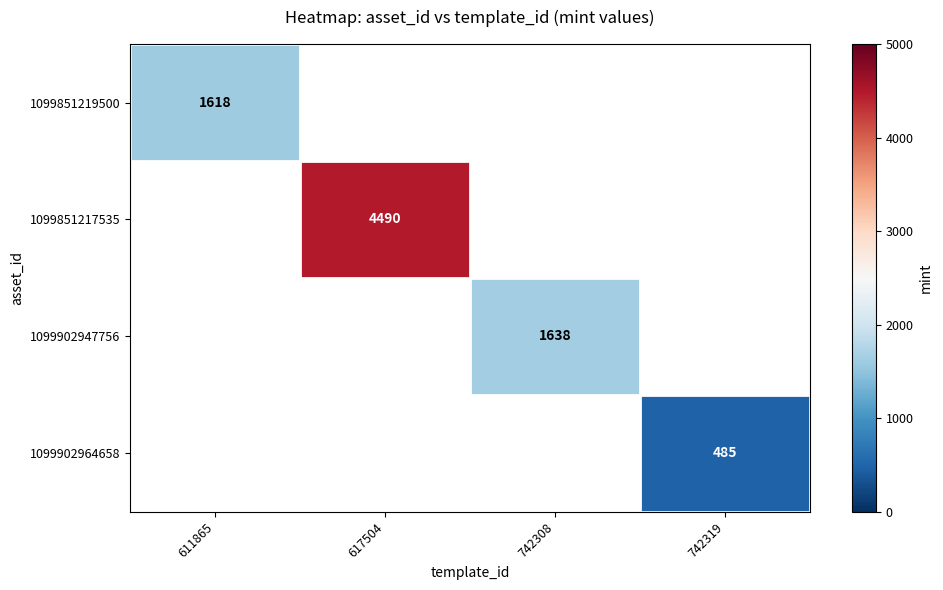

Which label corresponds to the largest value in the chart?

617504